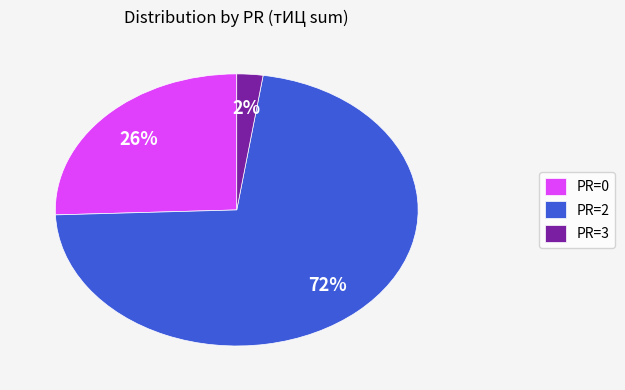

Combined, do PR=0 and PR=3 account for over 50%?

No